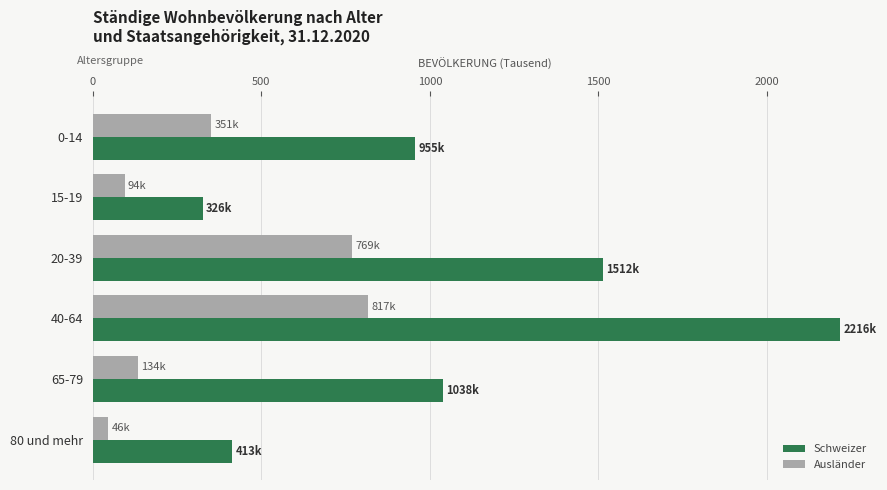

What is the difference between the highest and lowest values at 65-79?

904.1